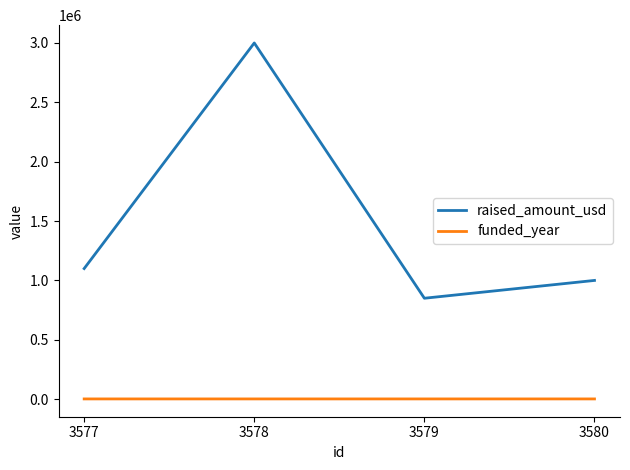

Where is the first local maximum for raised_amount_usd?

3578